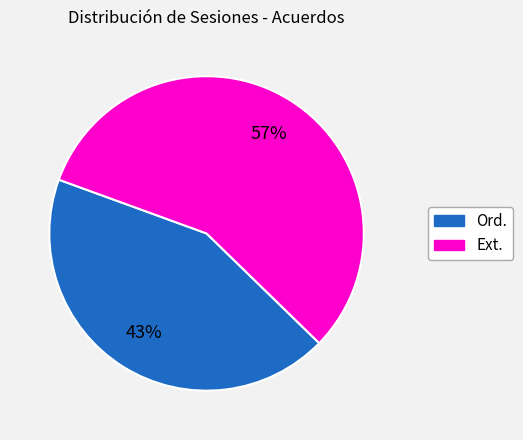

Between Ext. and Ord., which is larger?

Ext.